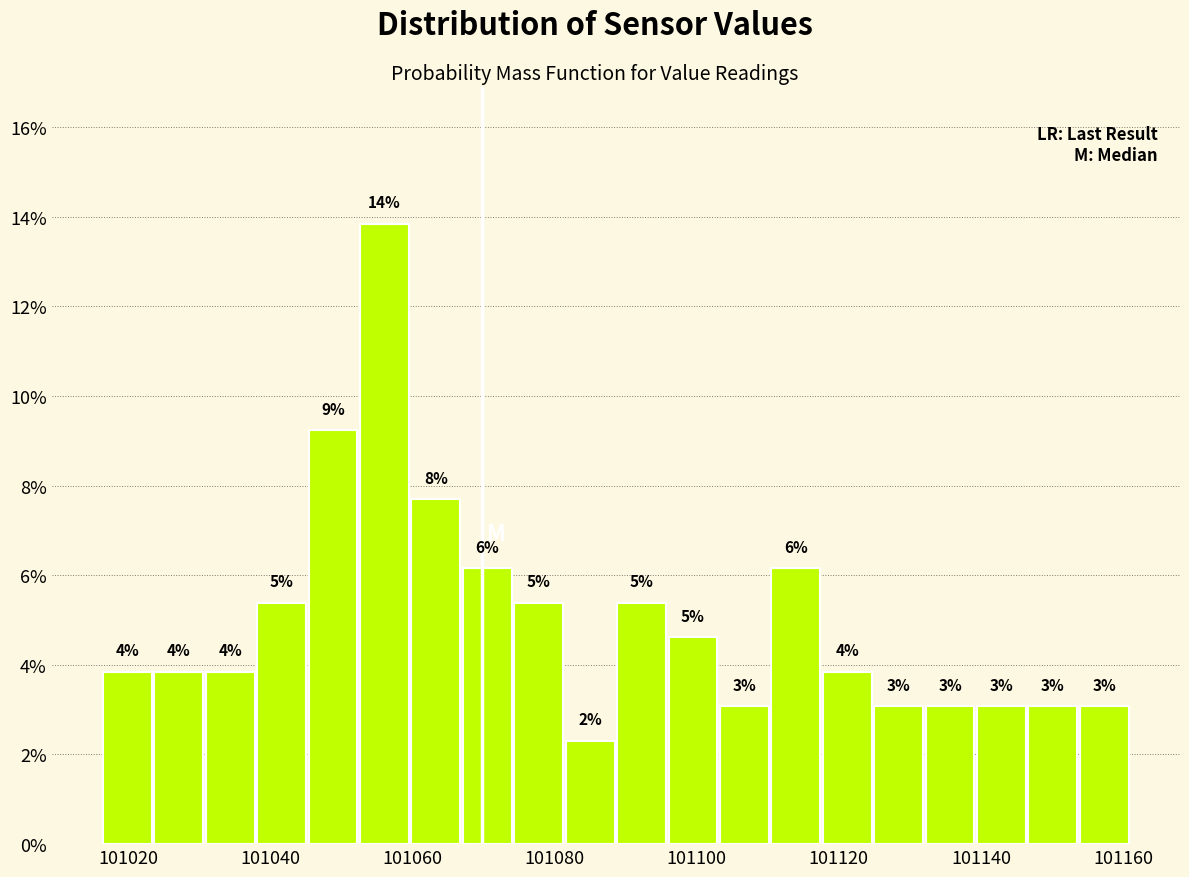

Around what value on the x-axis is the tallest bar? Give the approximate position of its centre, as read against the axis.

101056